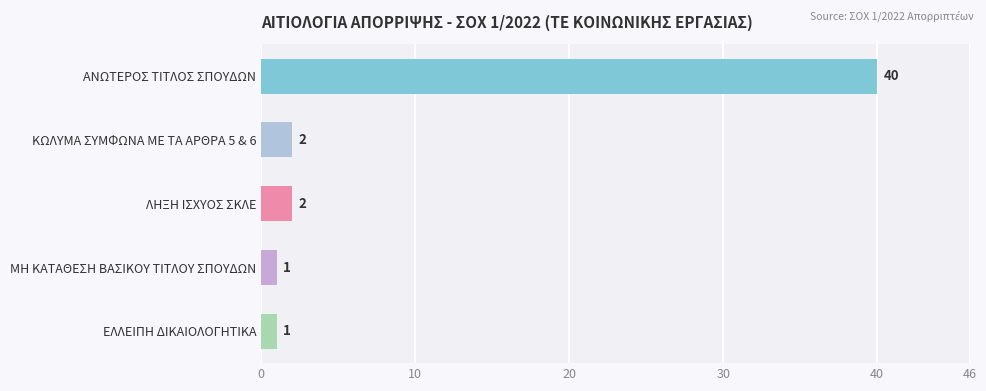

What is the label of the 5th bar from the top?

ΕΛΛΕΙΠΗ ΔΙΚΑΙΟΛΟΓΗΤΙΚΑ